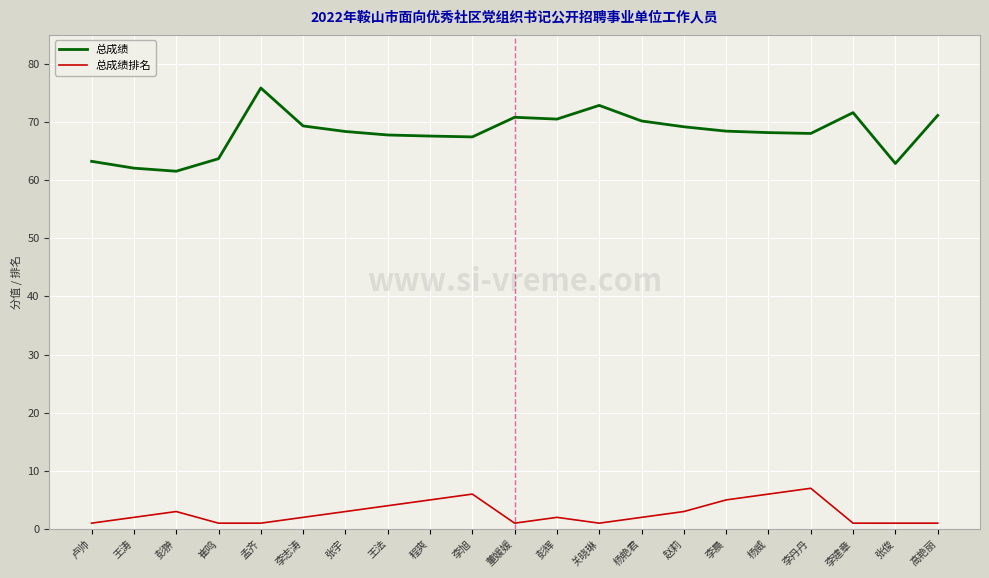

What position from the left is 李丹丹?

18